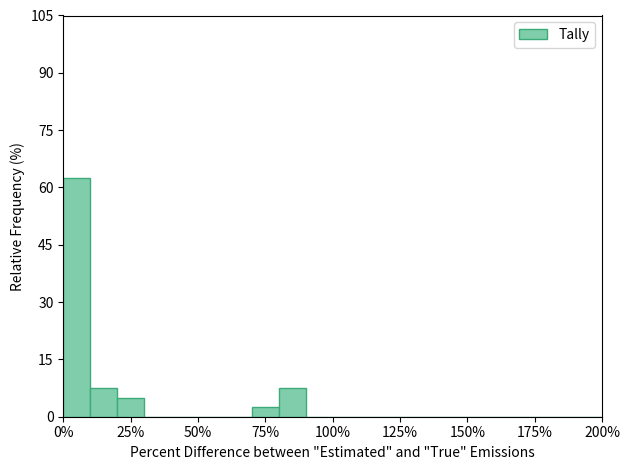

Around what value on the x-axis is the tallest bar? Give the approximate position of its centre, as read against the axis.

5